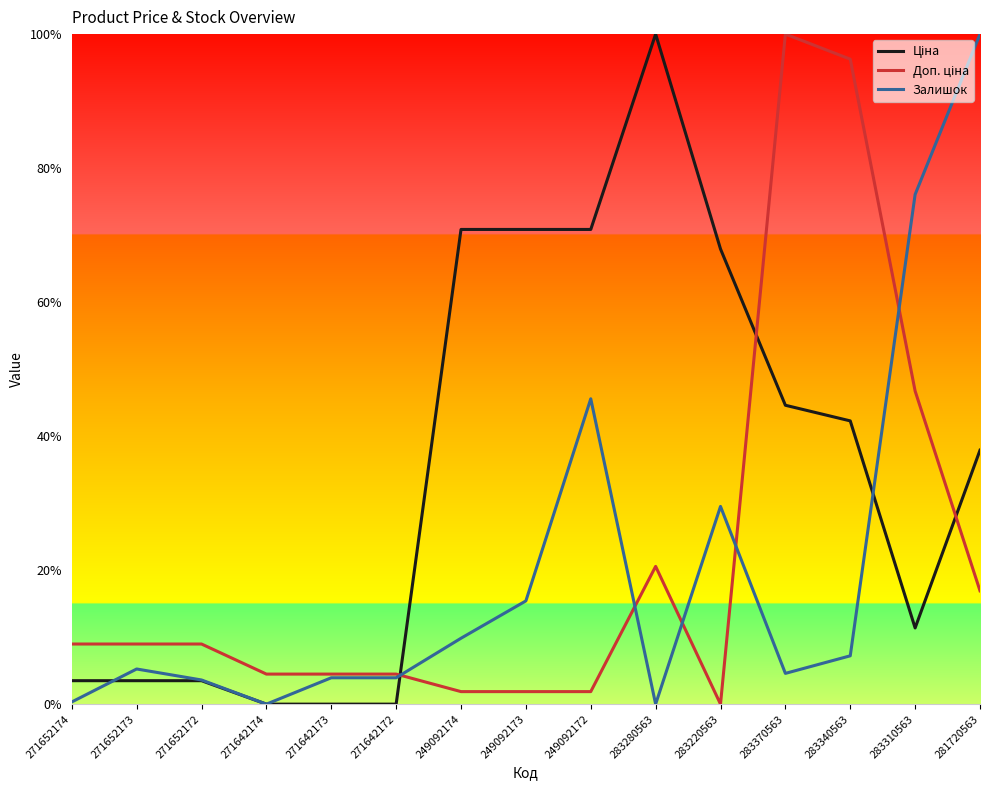

Where is the first local minimum for Залишок?

271642174